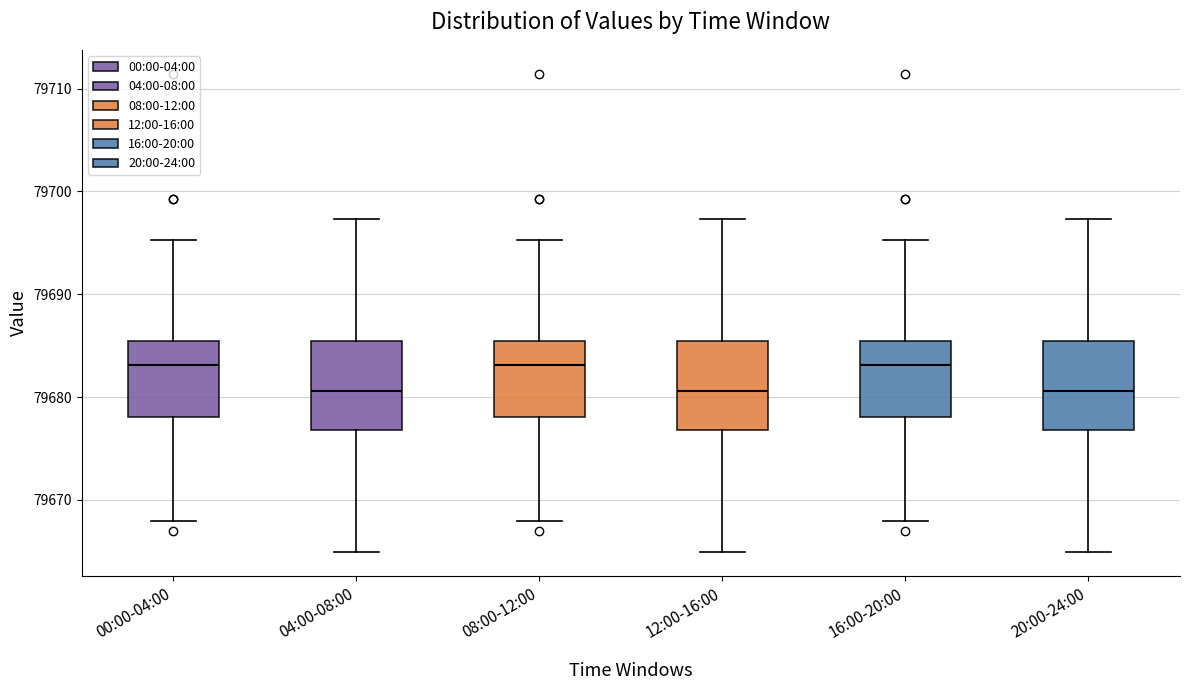

Reading left to right, transcribe this box plot: for each box, give where its median line is, the range the box spans, and where its two whiskers end, as read against the y-axis. The values are not printed on the chart, so give them approximately, as read against the axis.

00:00-04:00: median 79683, box 79678 to 79685, whiskers 79668 to 79695
04:00-08:00: median 79681, box 79677 to 79685, whiskers 79665 to 79697
08:00-12:00: median 79683, box 79678 to 79685, whiskers 79668 to 79695
12:00-16:00: median 79681, box 79677 to 79685, whiskers 79665 to 79697
16:00-20:00: median 79683, box 79678 to 79685, whiskers 79668 to 79695
20:00-24:00: median 79681, box 79677 to 79685, whiskers 79665 to 79697